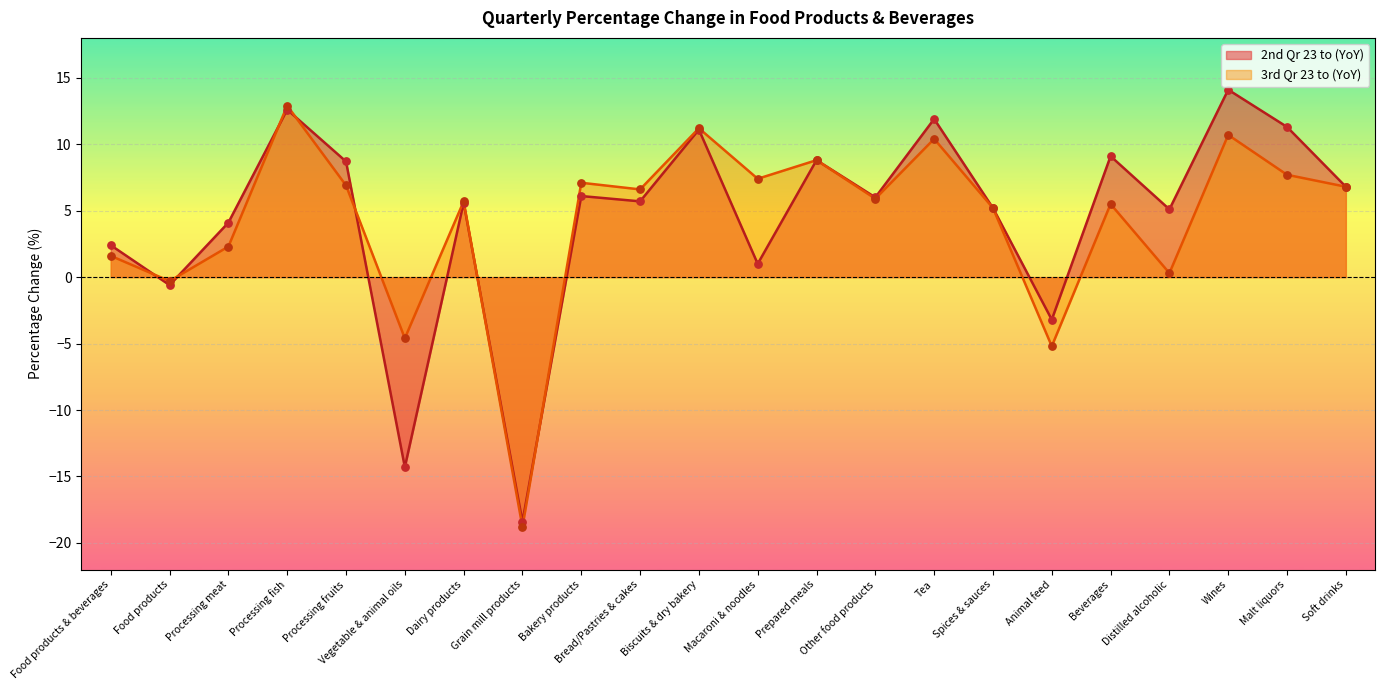

Which series contains the highest Y value?

2nd Qr 23 to (YoY)